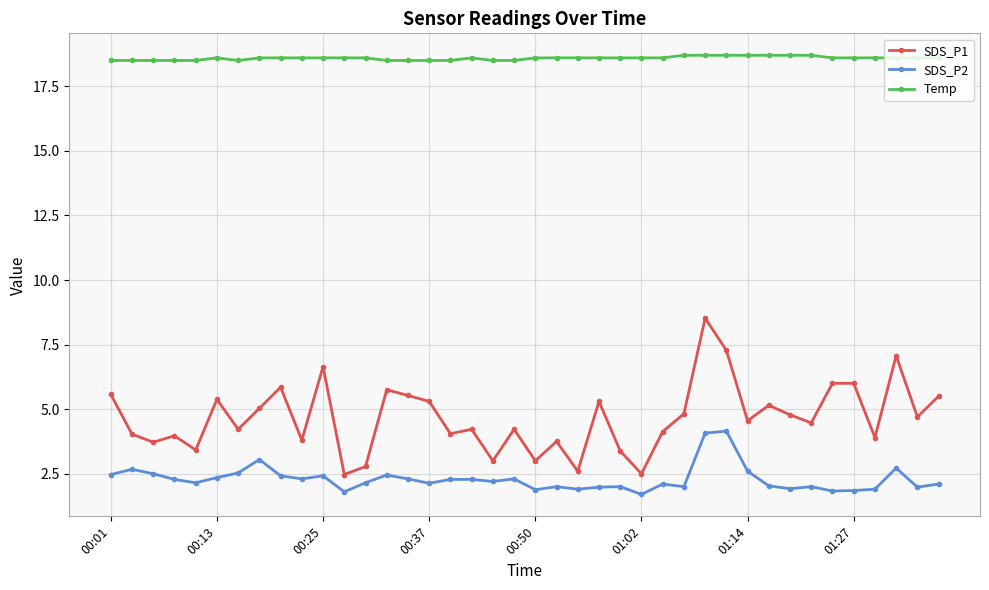

True or false: SDS_P1 and Temp cross at least once.

False